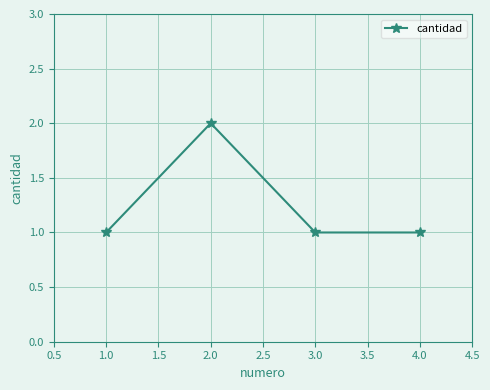

Count the number of data series in this chart.

1